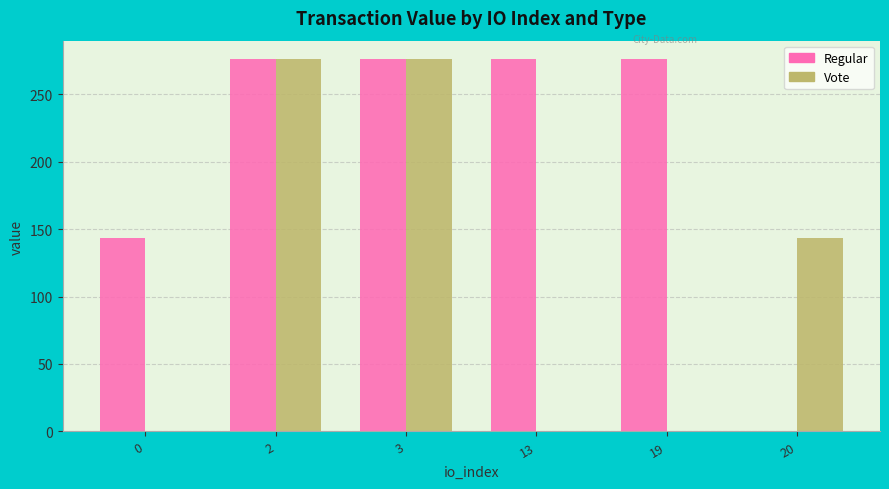

The value of Vote at 20 is 59.6. True or false?

False